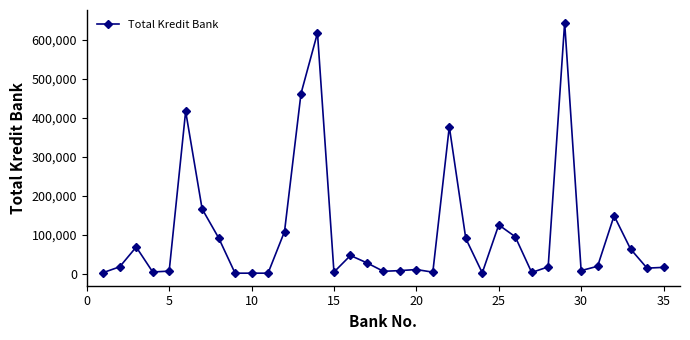

True or false: the data has more than 0 interior local peaks.

True